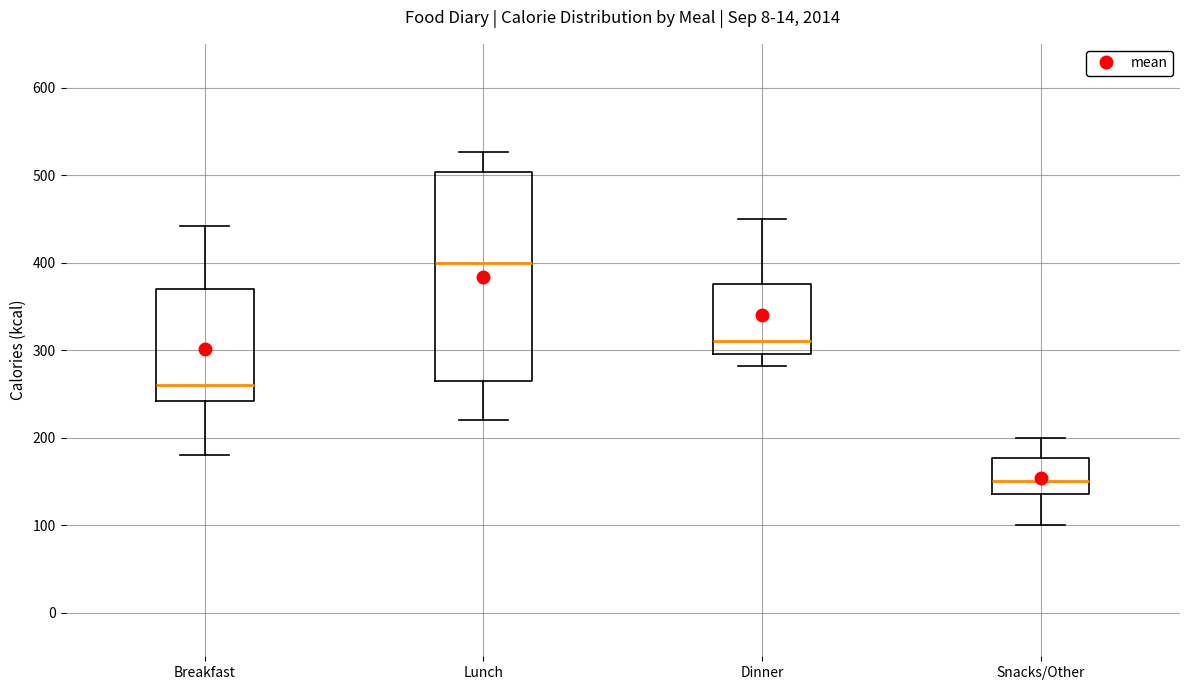

Reading left to right, read every box against the y-axis: the position of its median line, the range the box covers, and the ends of its whiskers. The values are not printed on the chart, so give them approximately, as read against the axis.

Breakfast: median 260, box 240 to 370, whiskers 180 to 440
Lunch: median 400, box 270 to 500, whiskers 220 to 530
Dinner: median 310, box 300 to 380, whiskers 280 to 450
Snacks/Other: median 150, box 140 to 180, whiskers 100 to 200